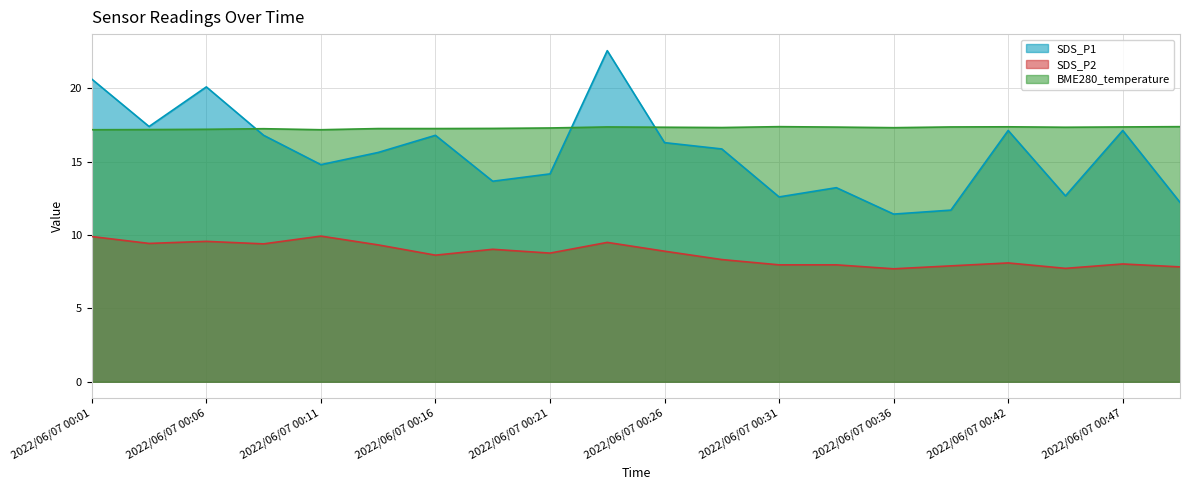

True or false: BME280_temperature has a value of 7.6 at 2022/06/07 00:16.

False